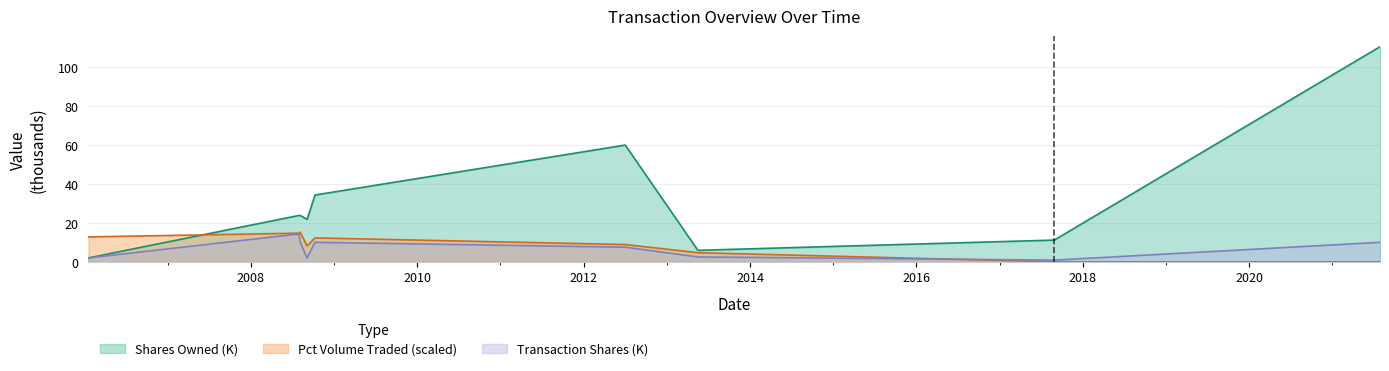

True or false: transactionShares and sharesOwnedFollowingTransaction cross at least once.

False